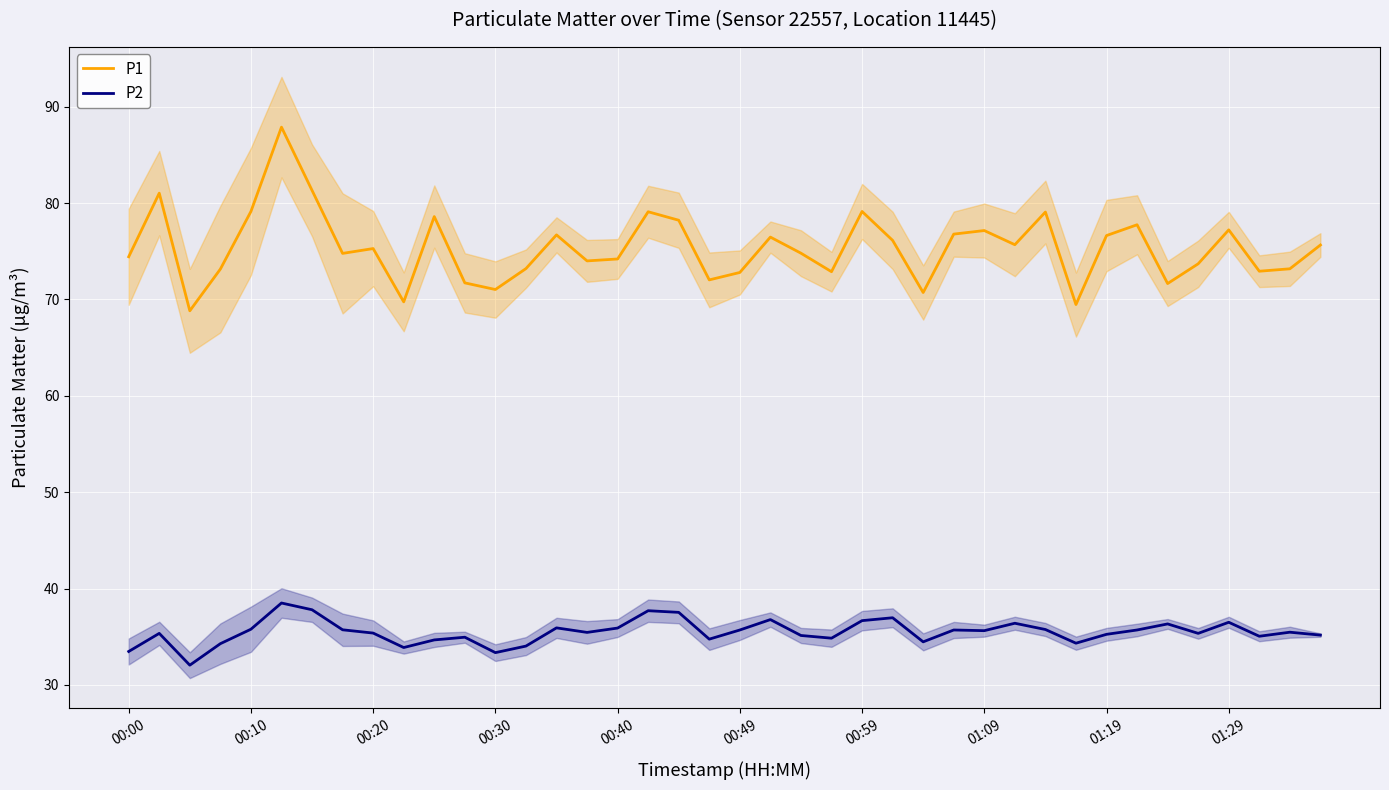

What is the spread (max minus min) of values at 30?

43.3